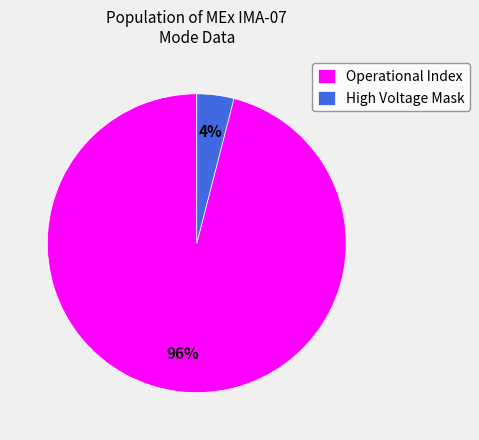

Count the number of slices in the pie.

2